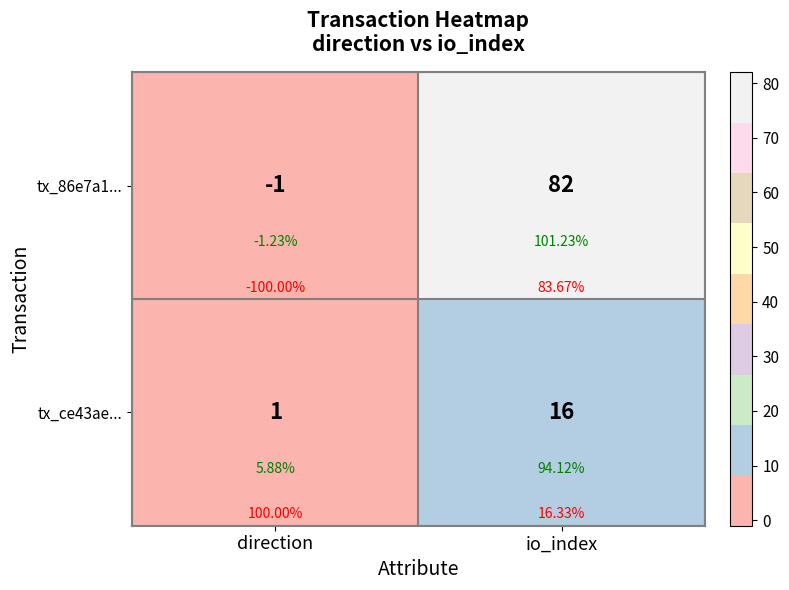

At how many categories does at least one series exceed 45?

1